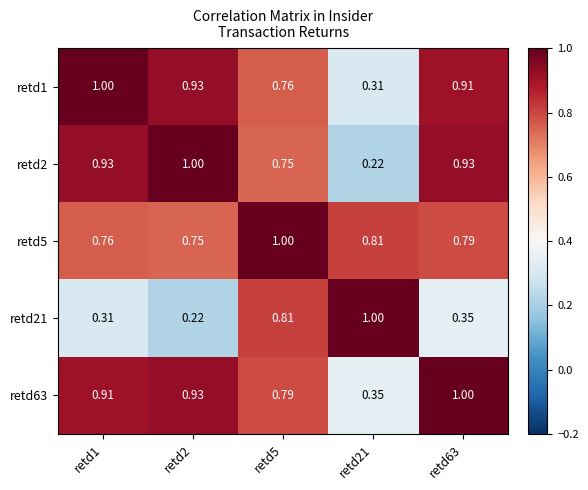

Is the value of retd1 at retd2 greater than the value of retd21 at retd63?

Yes